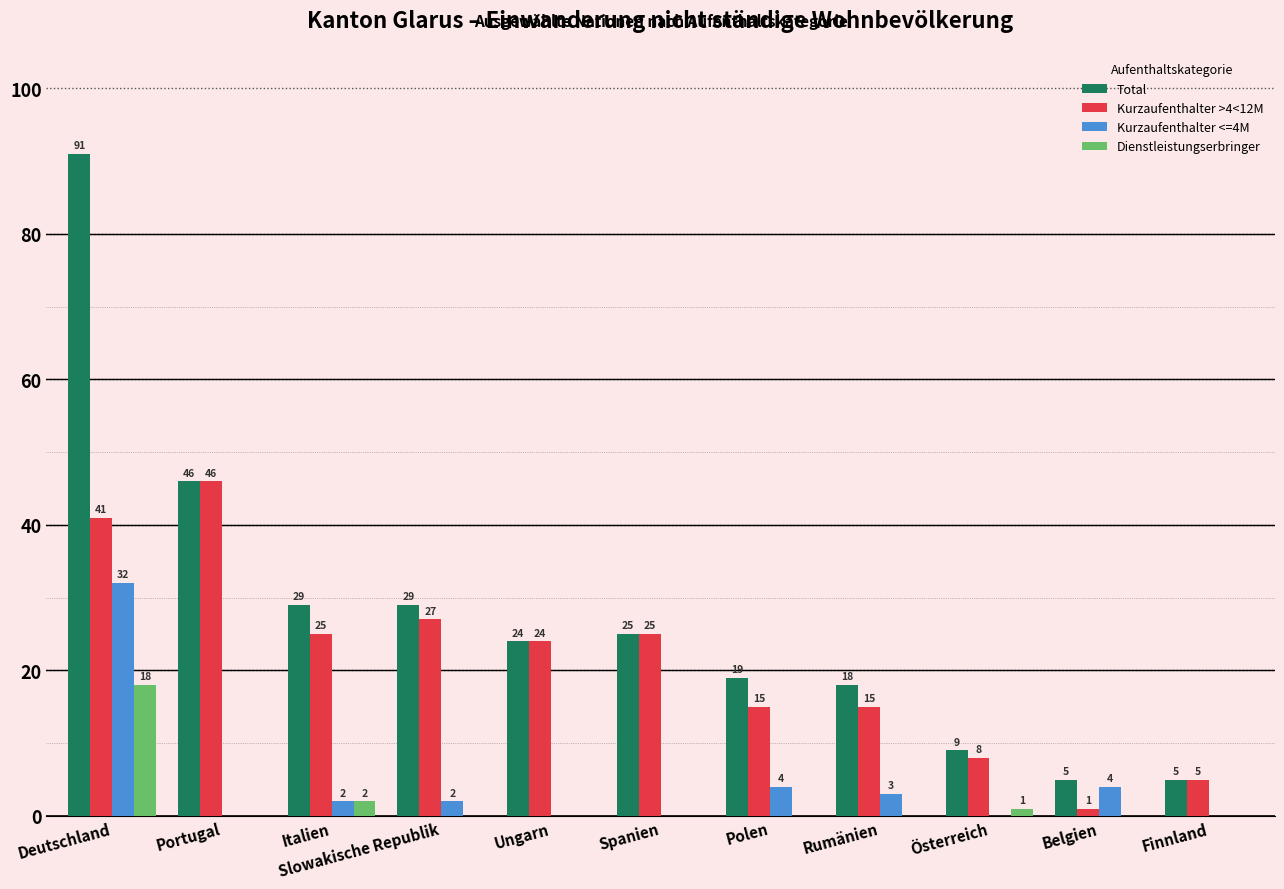

Are the bars horizontal?

No